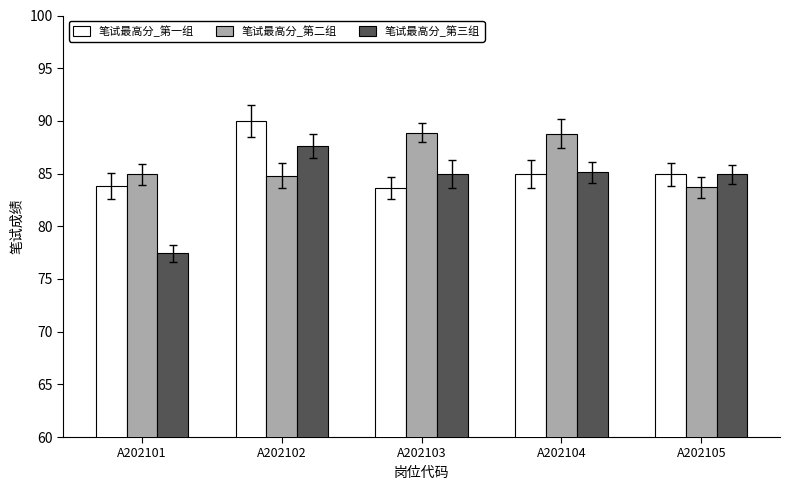

How many bars are there in each group?

3